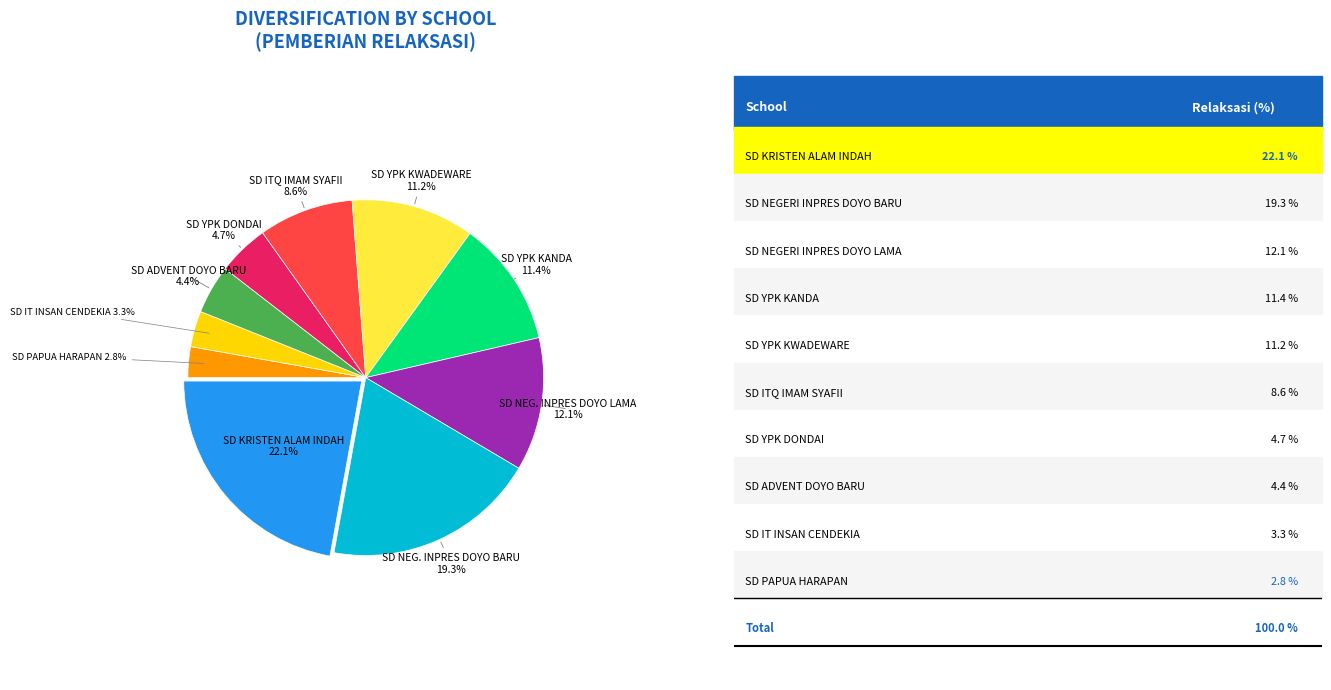

Is there a majority slice in this chart?

No